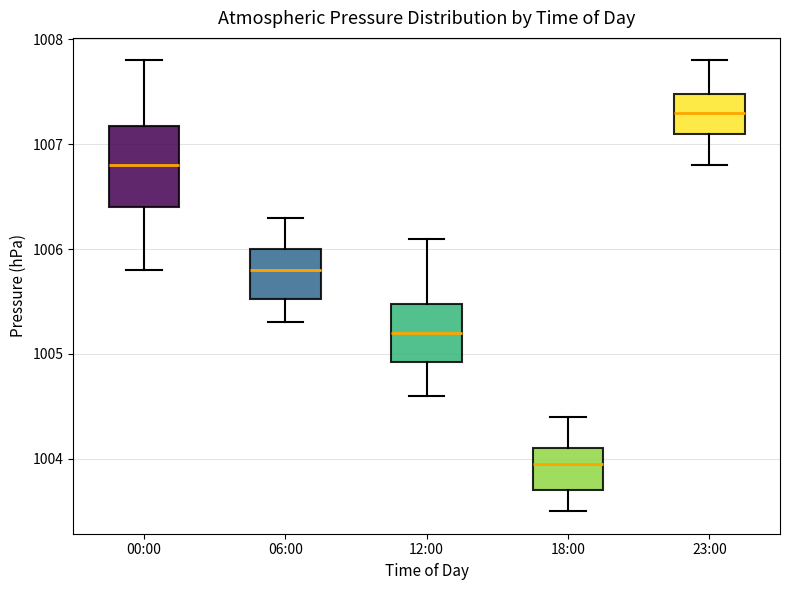

Reading left to right, transcribe this box plot: for each box, give where its median line is, the range the box spans, and where its two whiskers end, as read against the y-axis. The values are not printed on the chart, so give them approximately, as read against the axis.

00:00: median 1006.8, box 1006.4 to 1007.2, whiskers 1005.8 to 1007.8
06:00: median 1005.8, box 1005.5 to 1006.0, whiskers 1005.3 to 1006.3
12:00: median 1005.2, box 1004.9 to 1005.5, whiskers 1004.6 to 1006.1
18:00: median 1004.0, box 1003.7 to 1004.1, whiskers 1003.5 to 1004.4
23:00: median 1007.3, box 1007.1 to 1007.5, whiskers 1006.8 to 1007.8